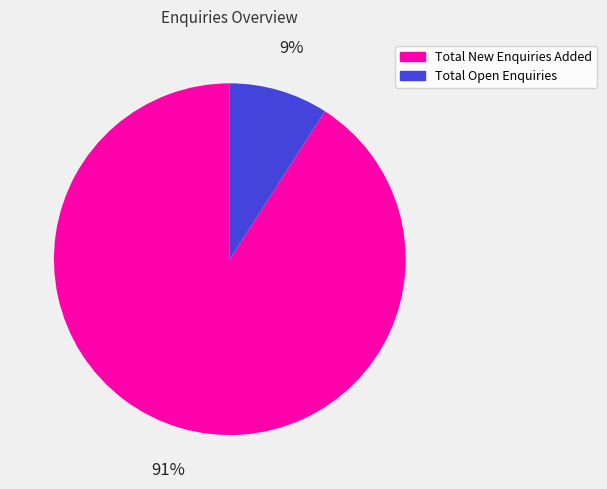

To the nearest percent, what is the average slice percentage?

50%